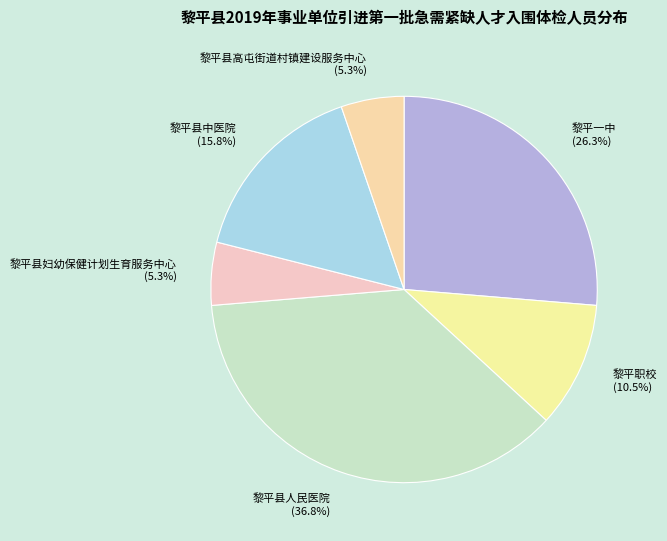

What is the ratio of the value at 黎平县中医院 (15.8%) to the value at 黎平县妇幼保健计划生育服务中心 (5.3%)?

3.0